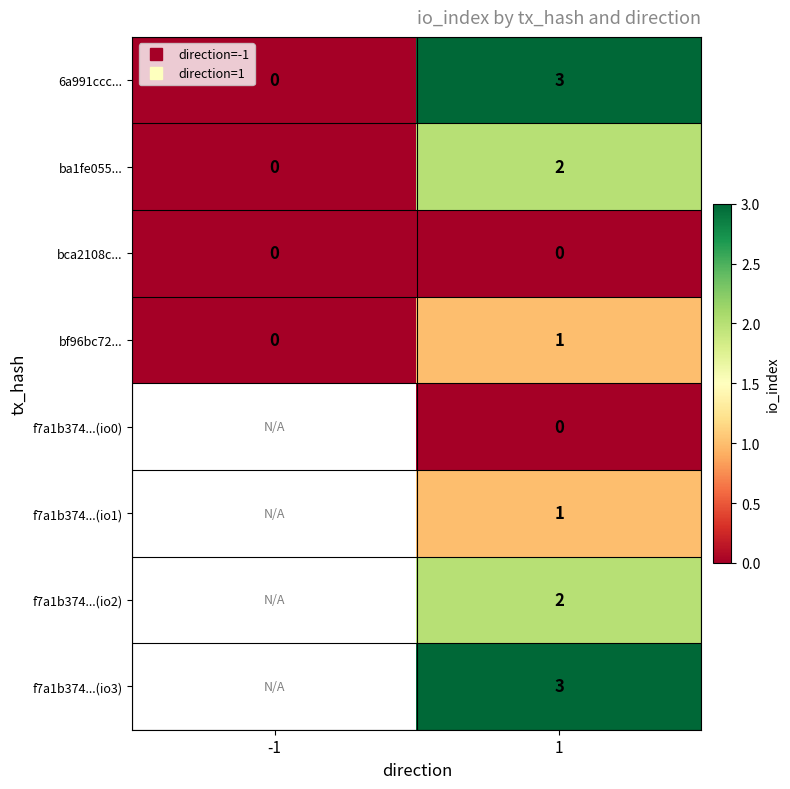

What is the difference between the ba1fe055... values at -1 and 1?

2.0